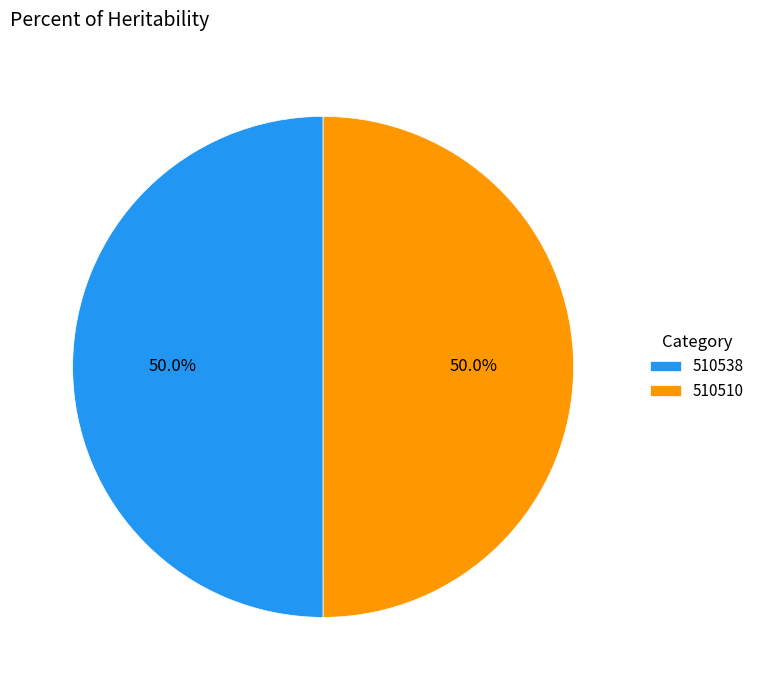

To the nearest percent, what percentage of the pie is 510538?

50%